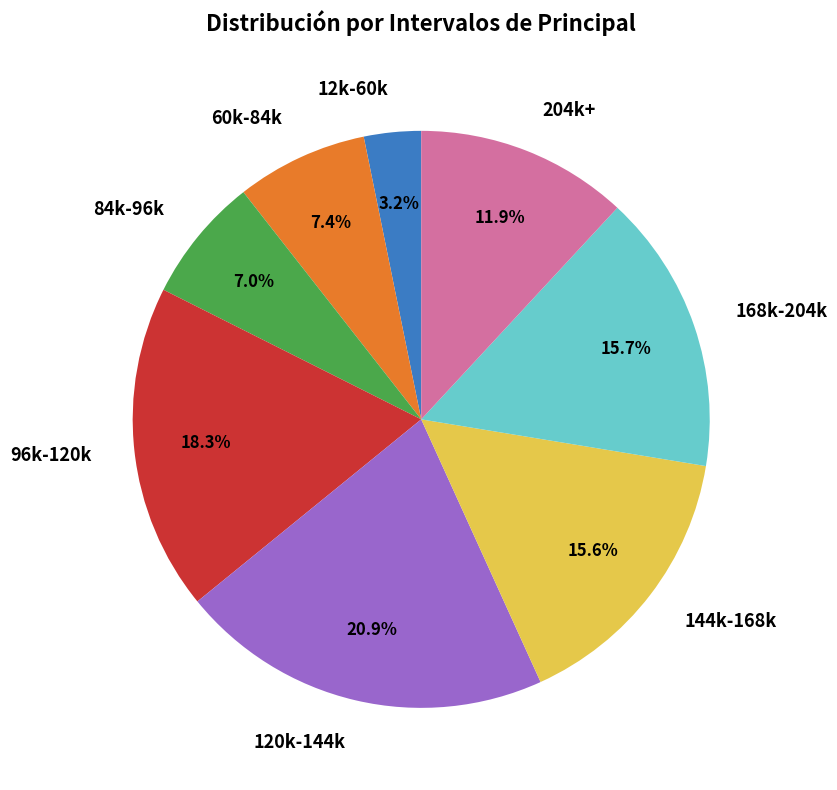

How many slices are in this pie chart?

8